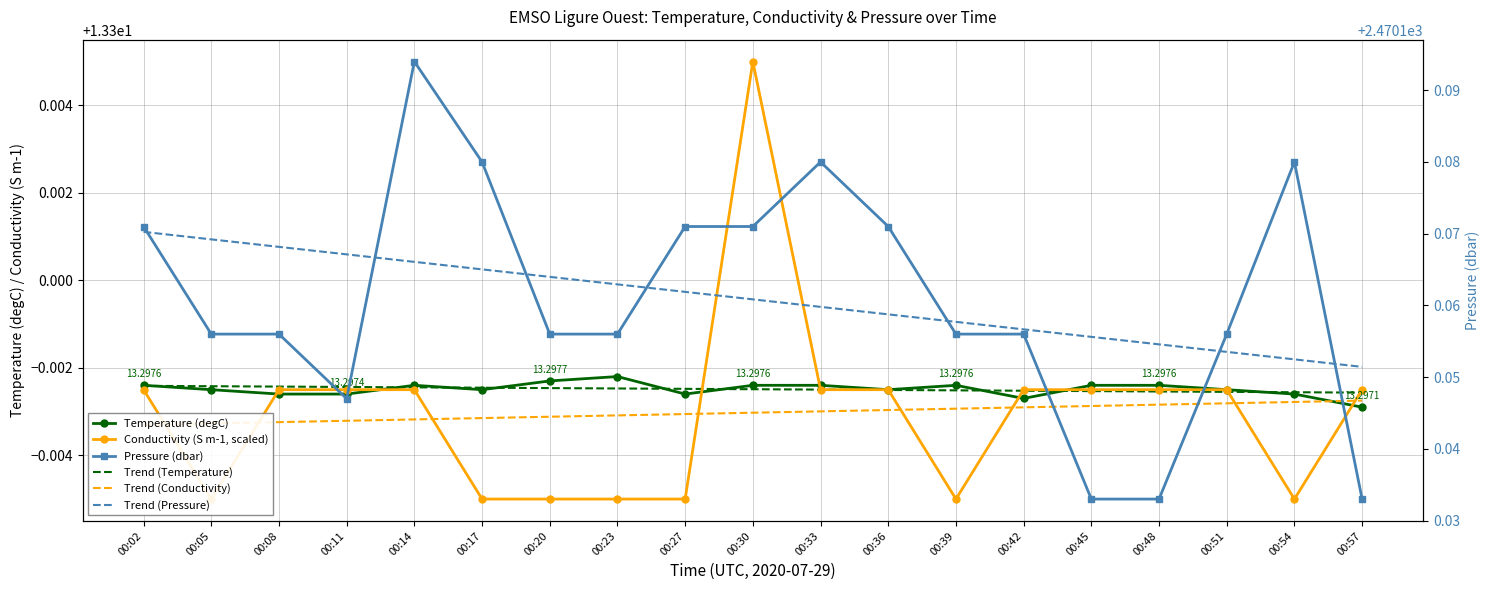

Which category has the lowest value across all series?

00:05